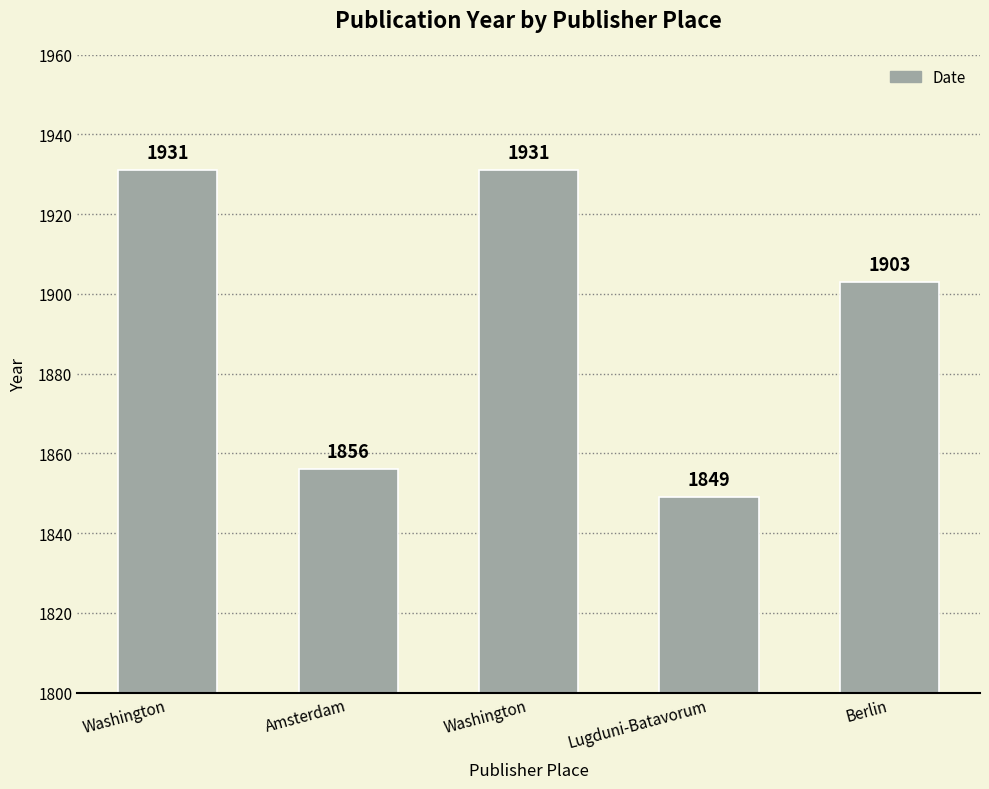

What is the label of the 2nd bar from the right?

Lugduni-Batavorum